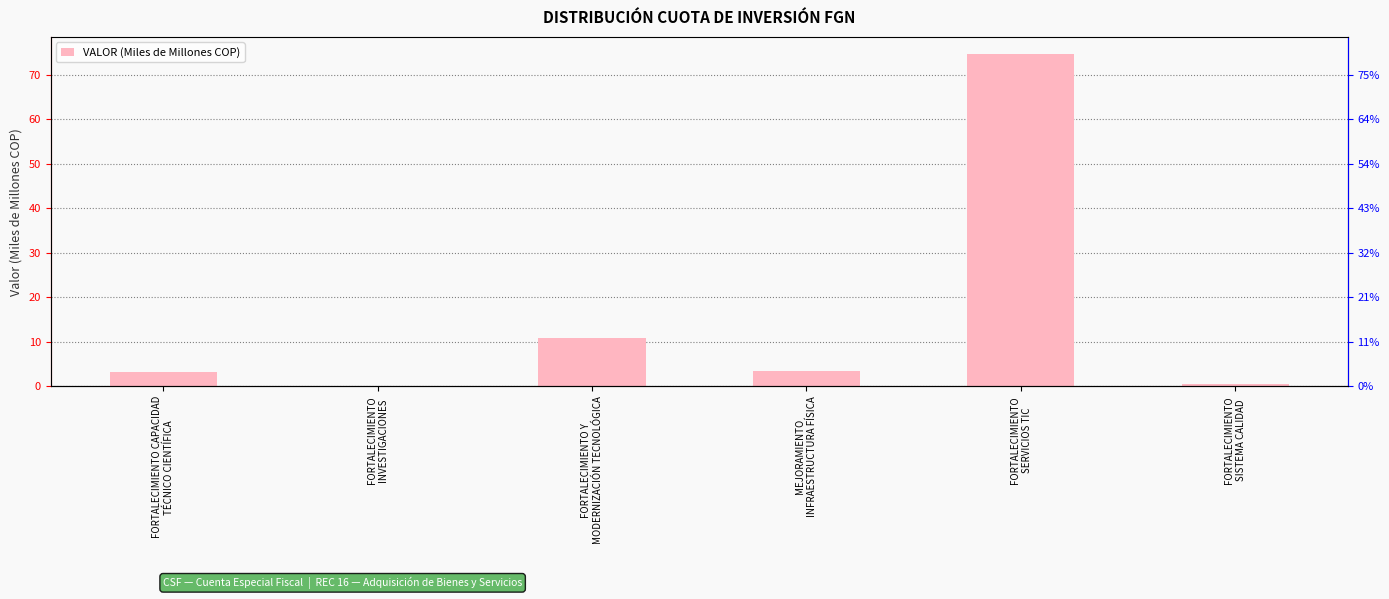

What is the difference between the maximum and minimum values?

74.7